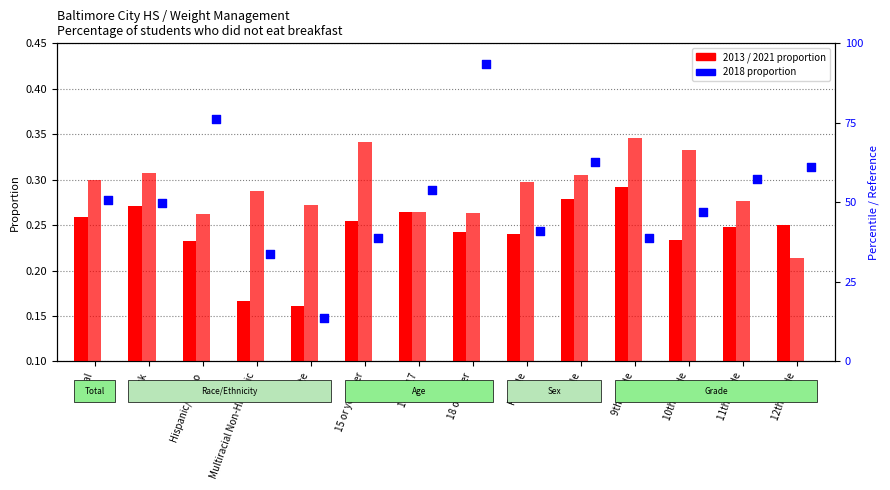

Which series contains the lowest Y value?

2018